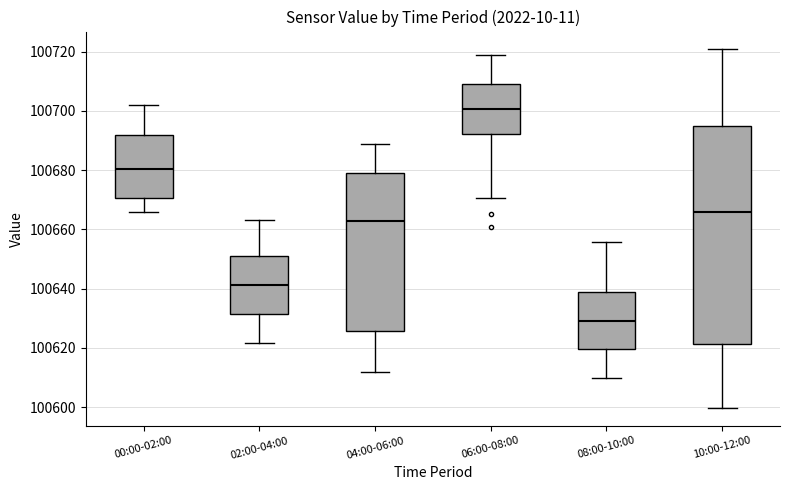

Which box has the highest median line?

06:00-08:00